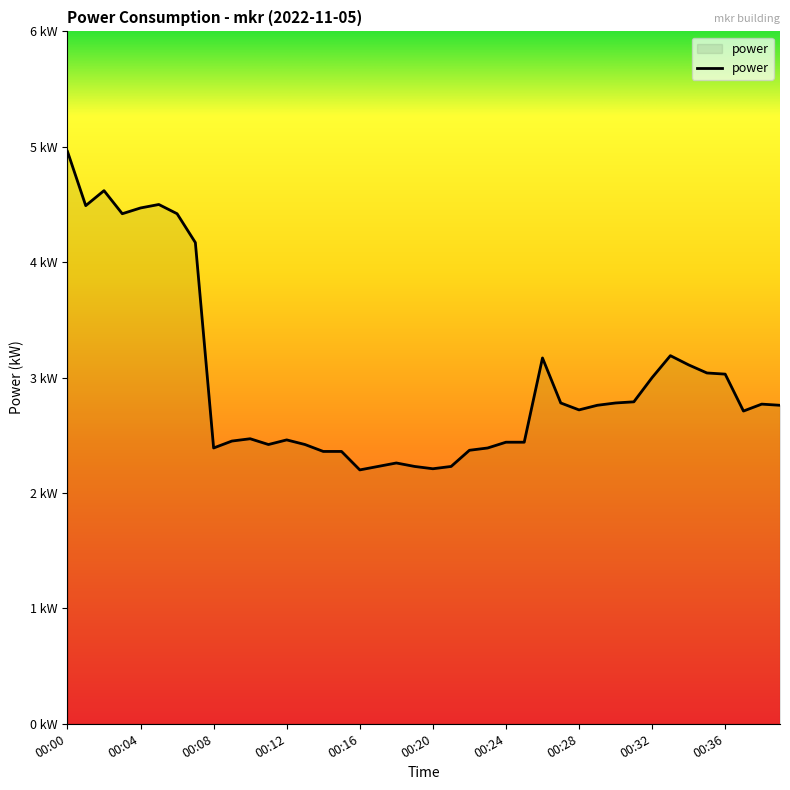

How many interior local peaks (higher than both neighbors) does the data have?

8